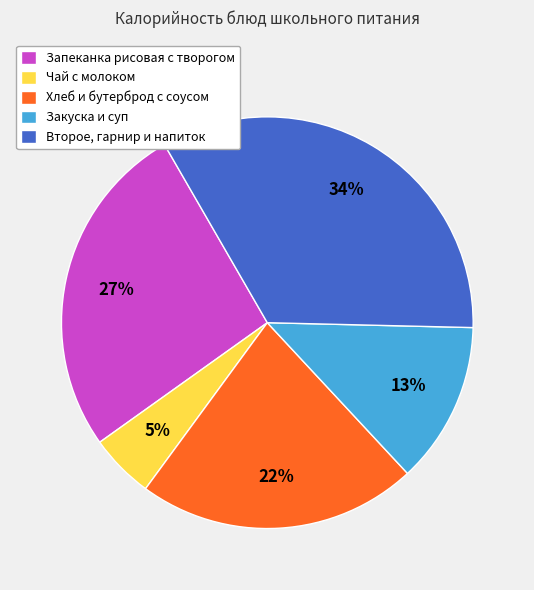

Which slice is the smallest?

Чай с молоком